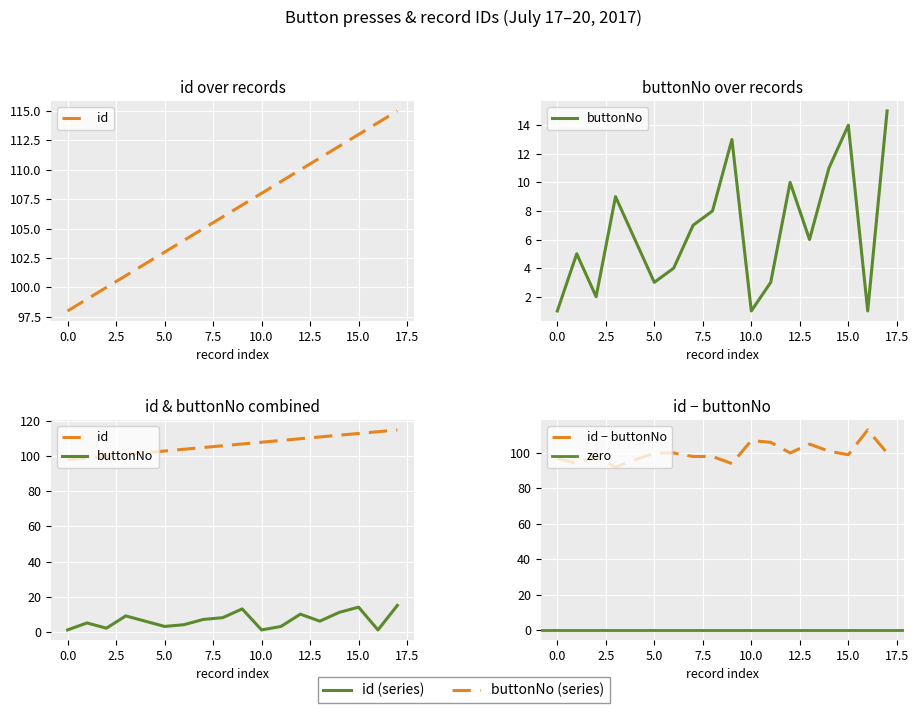

What is the total value across all series at 19th-1?

120